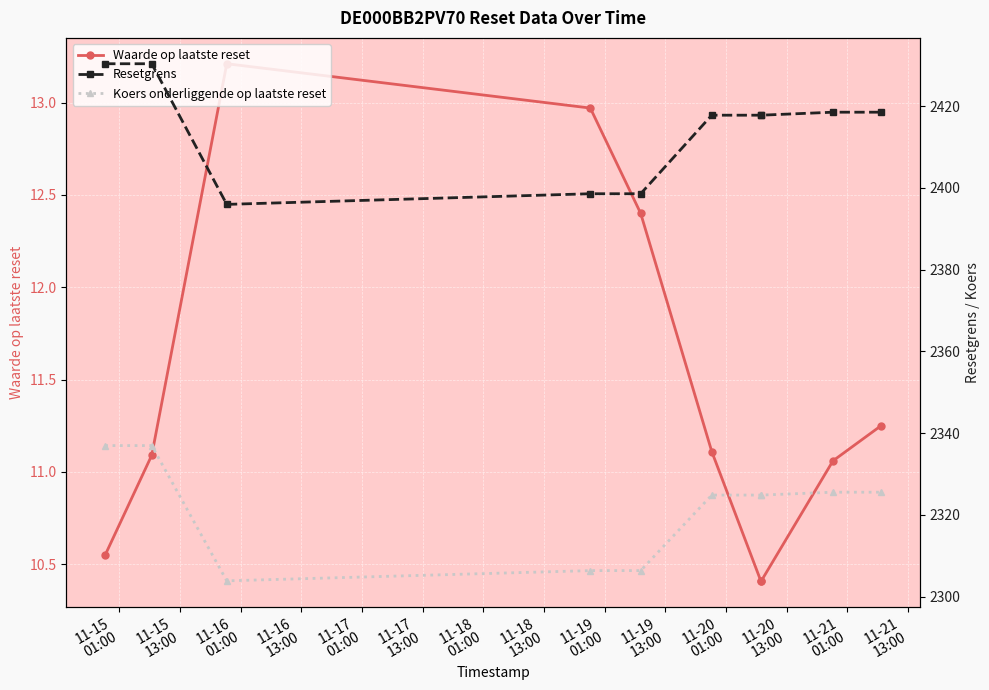

True or false: Koers onderliggende op laatste reset and Resetgrens cross at least once.

False